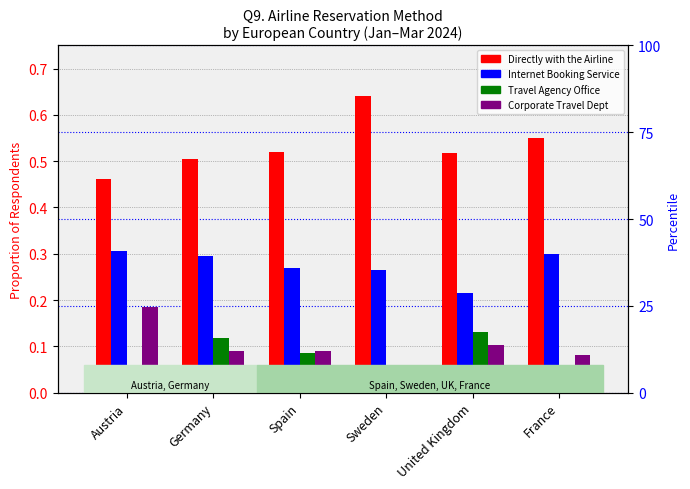

How many categories are shown in the chart?

6